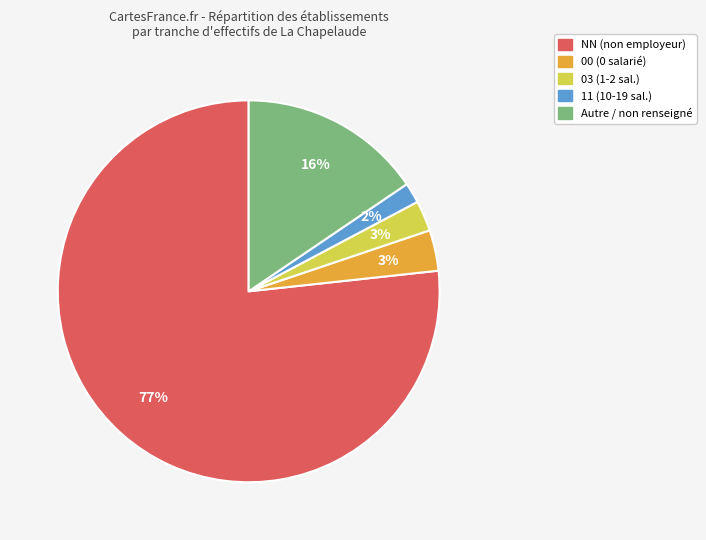

To the nearest percent, what is the average slice percentage?

20%